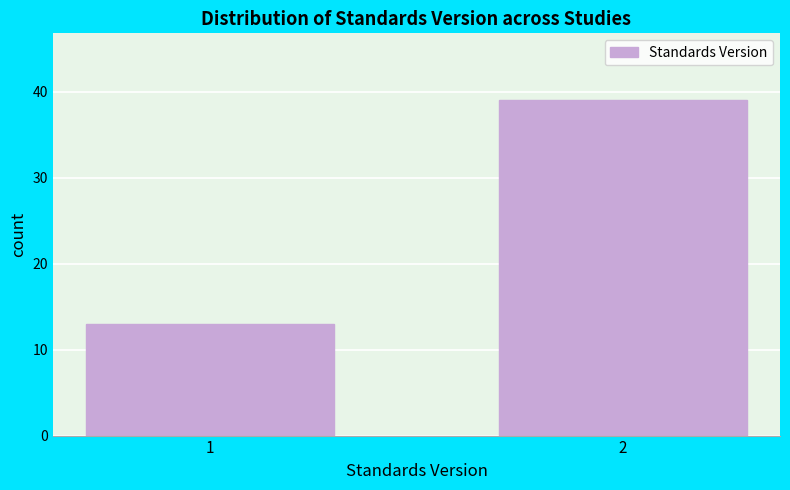

Reading right to left, what are all the values shown in this chart?

39	13